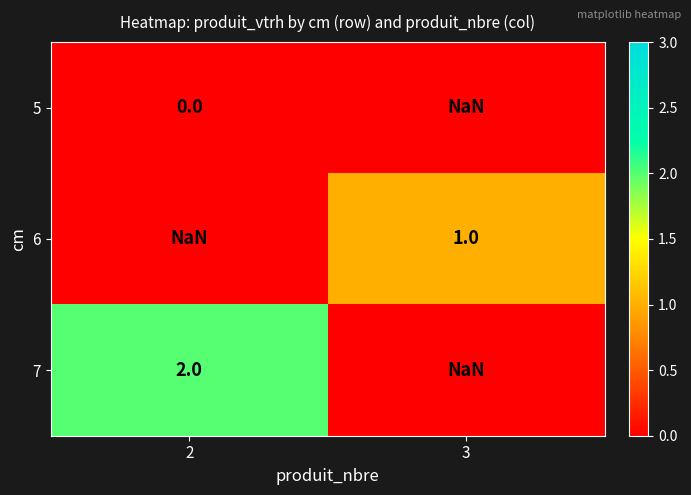

The value of 6 at 2 is nan. True or false?

True